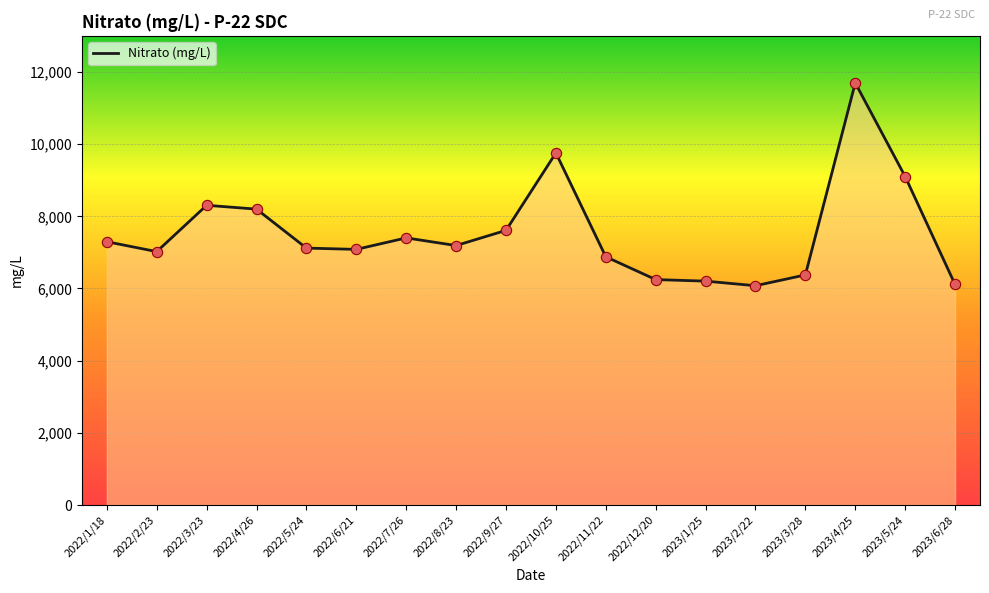

Which has a higher value, 2022/3/23 or 2023/2/22?

2022/3/23